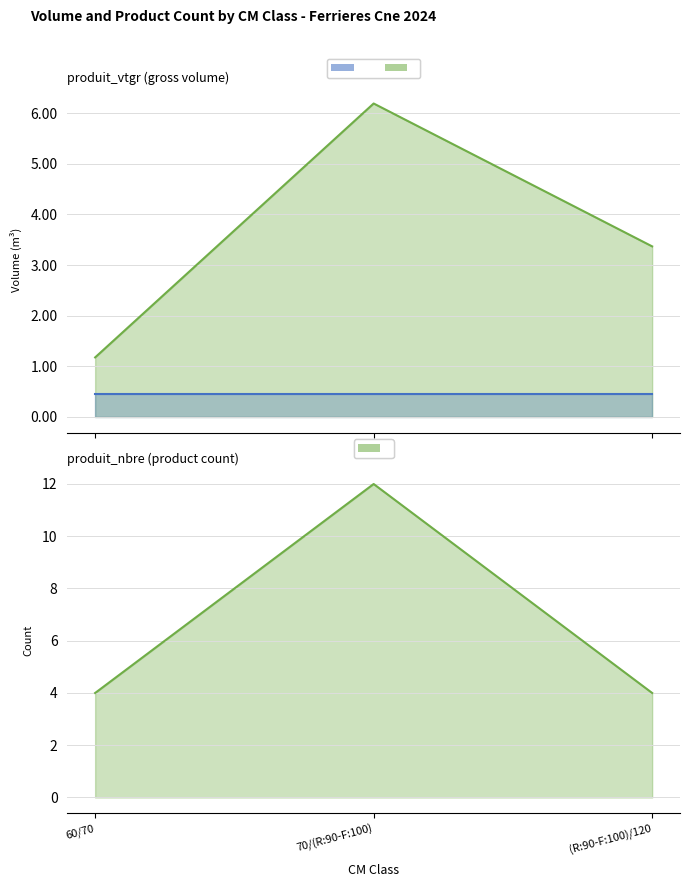

The produit_nbre series shows 4.0 at 60/70. True or false?

True